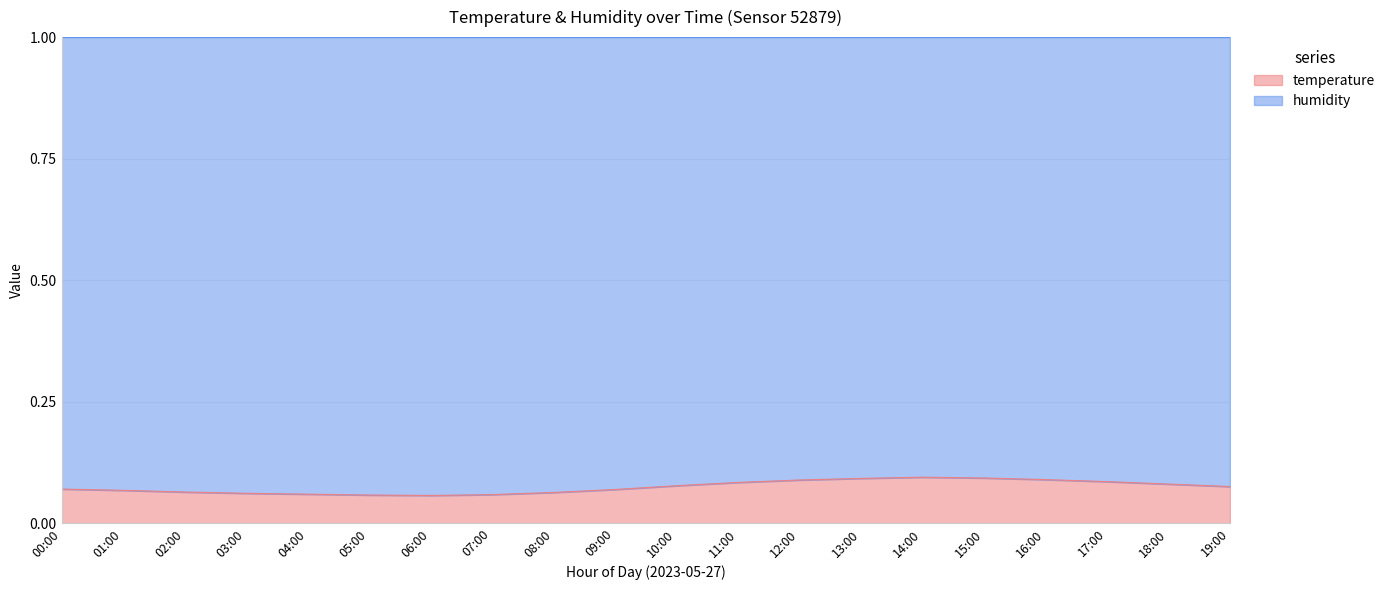

Count the values in the range 0 to 1.

20